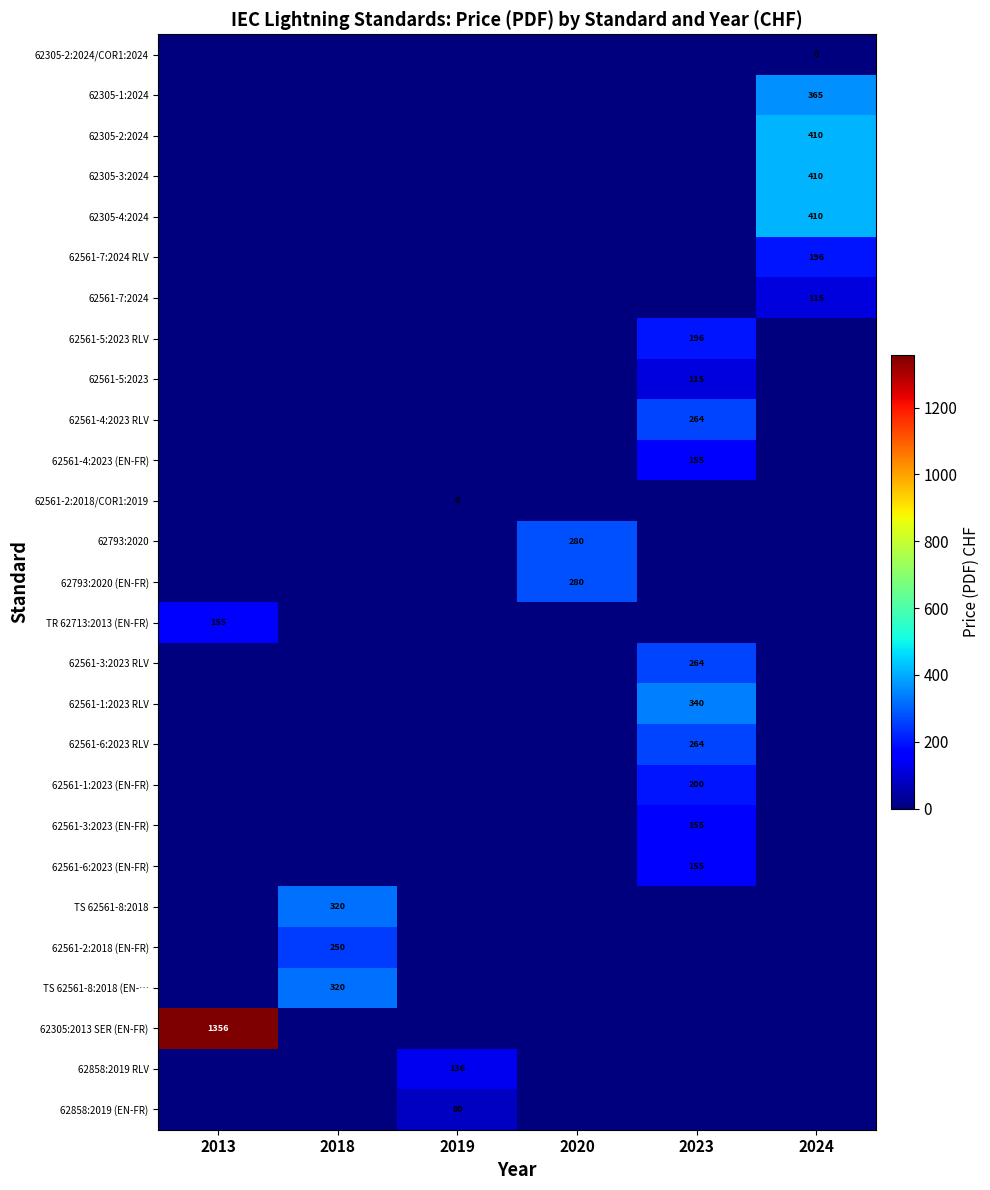

What is the difference between the maximum and minimum values in the 62561-4:2023 (EN-FR) series?

155